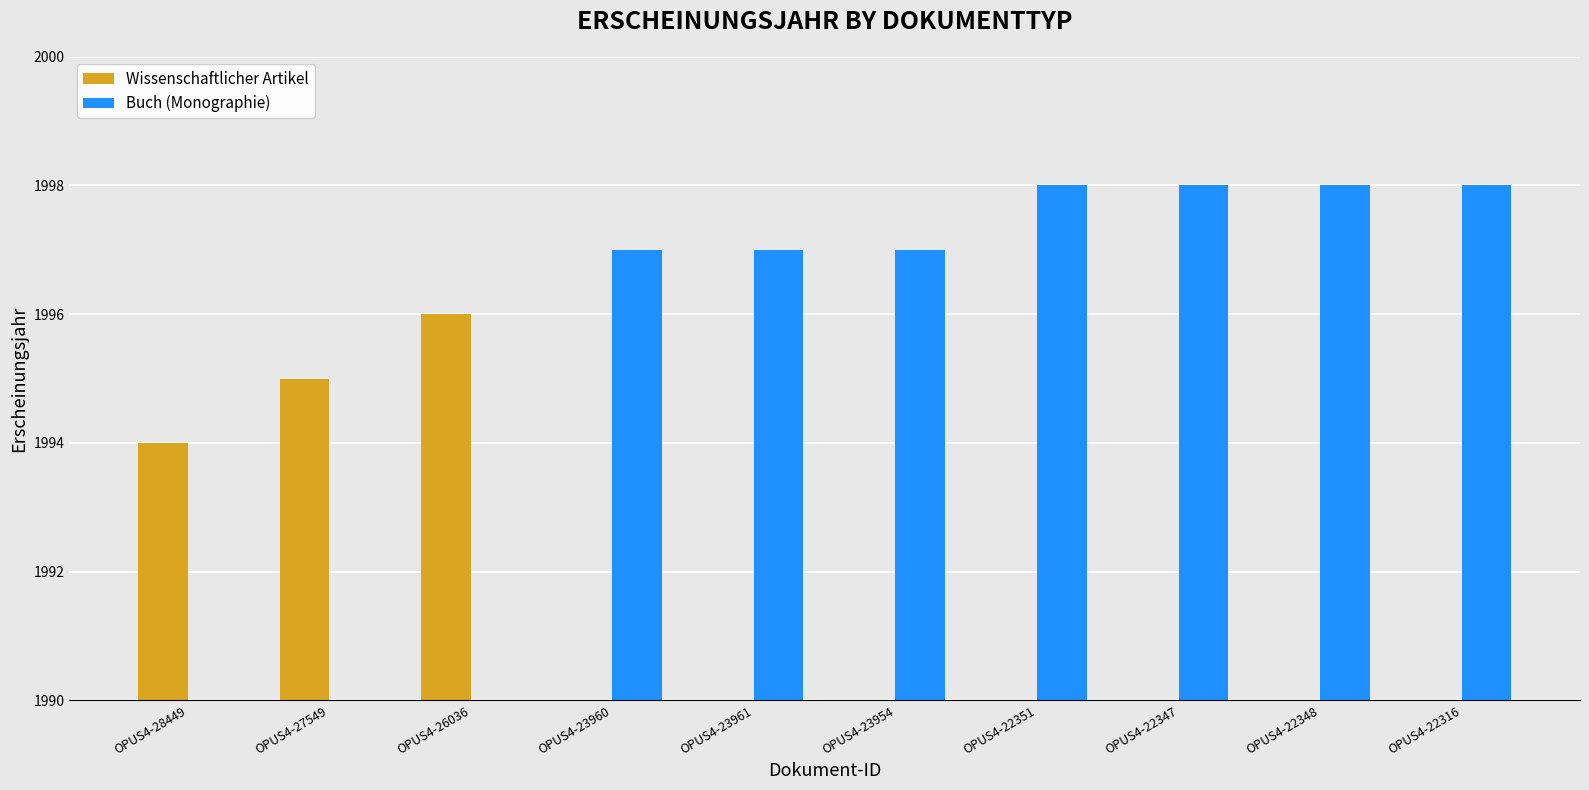

Which has a higher value, OPUS4-27549 or OPUS4-23954?

OPUS4-27549